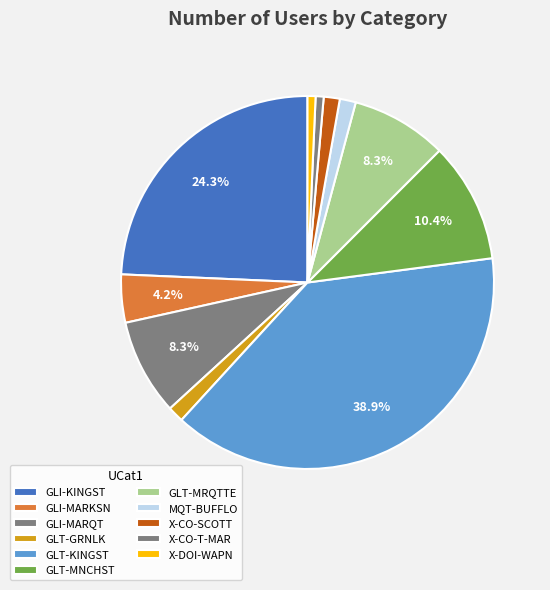

Does GLT-GRNLK represent more than half of the total?

No